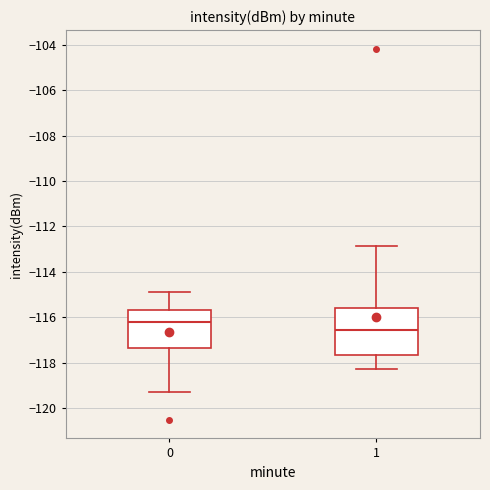

Reading left to right, read every box against the y-axis: the position of its median line, the range the box covers, and the ends of its whiskers. The values are not printed on the chart, so give them approximately, as read against the axis.

0: median -116.2, box -117.4 to -115.6, whiskers -119.4 to -115.0
1: median -116.6, box -117.6 to -115.6, whiskers -118.2 to -112.8